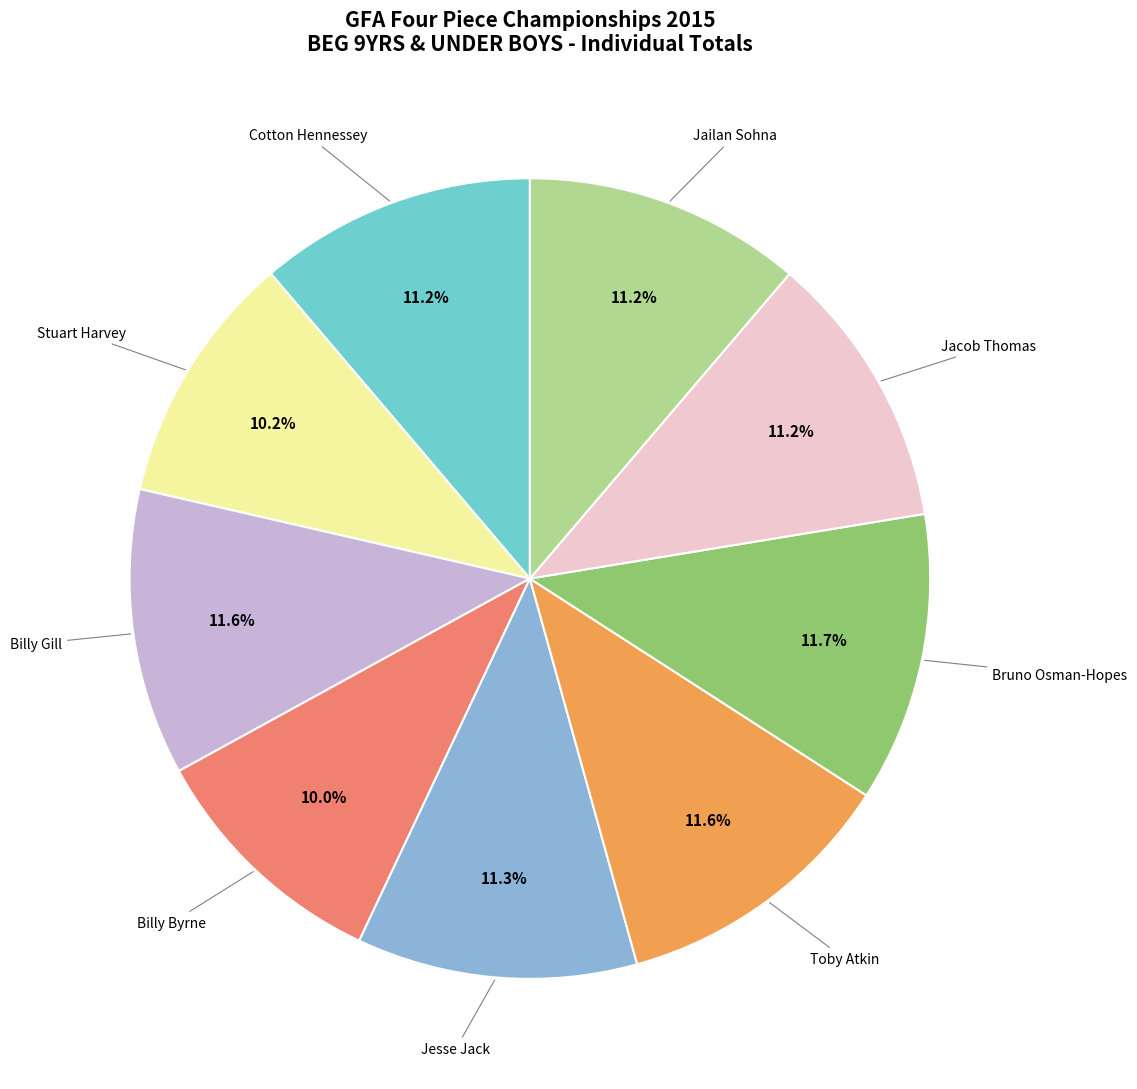

Does any single category account for the majority?

No